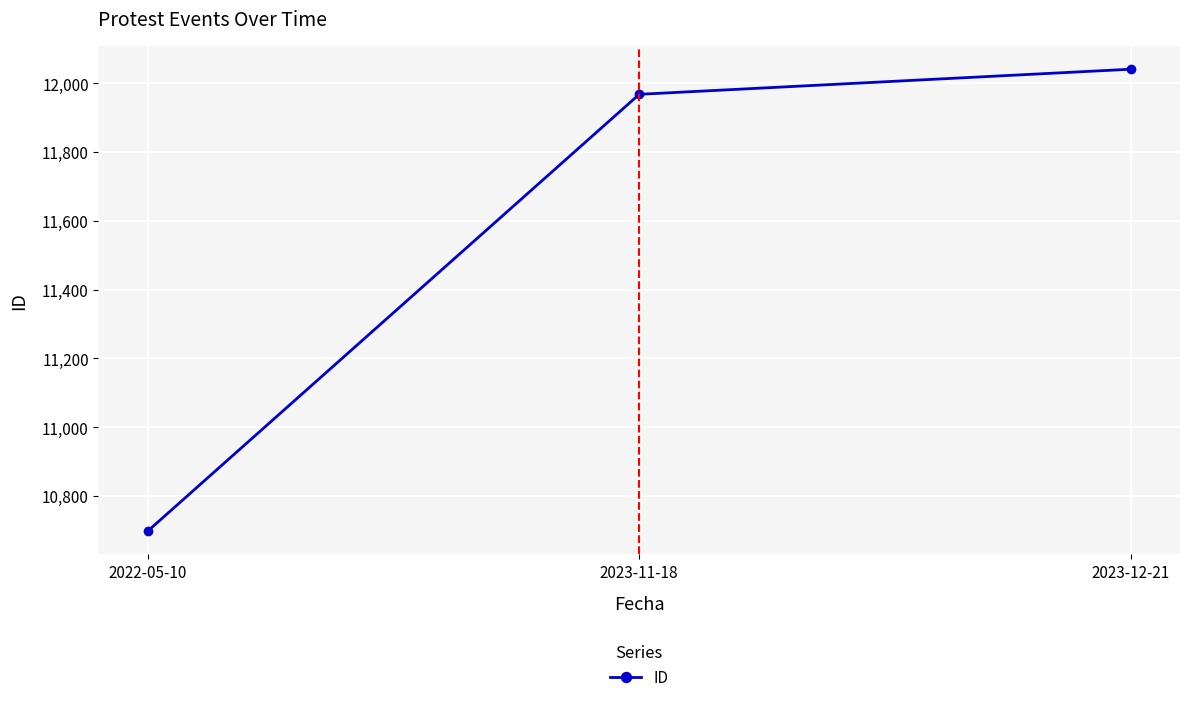

The value at 2023-11-18 is 19017. True or false?

False